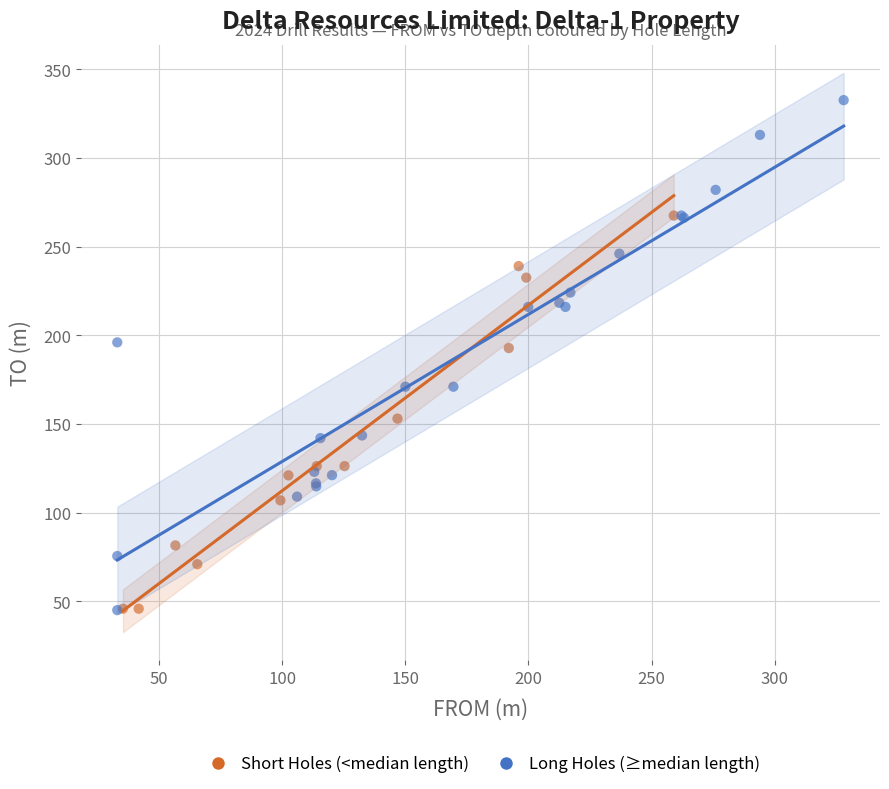

Which series has the widest spread of Y values?

Long Holes (≥median length)